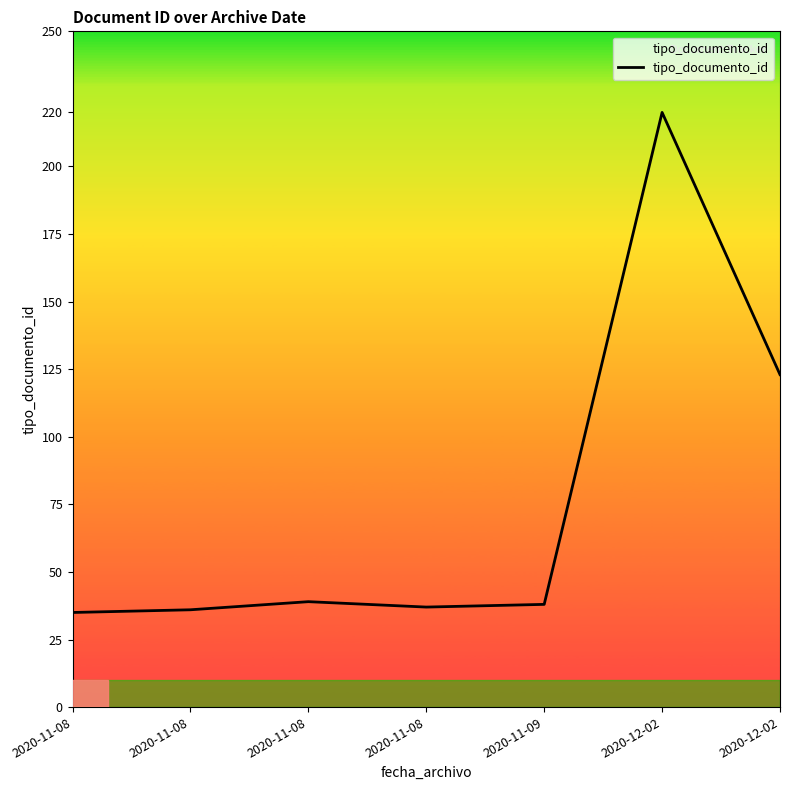

What is the difference between the maximum and minimum values?

185